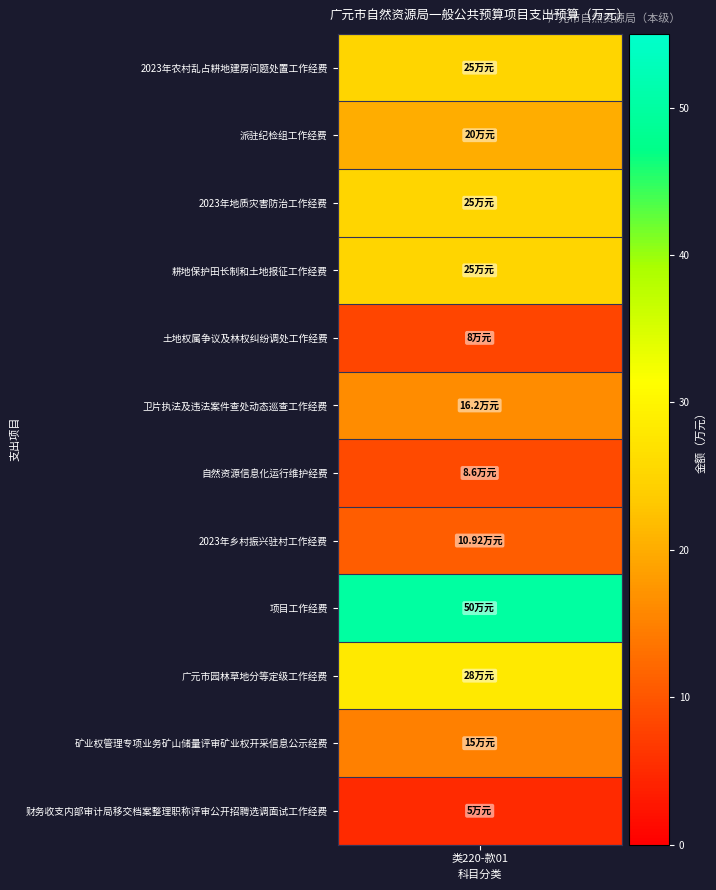

What is the average value?

19.7